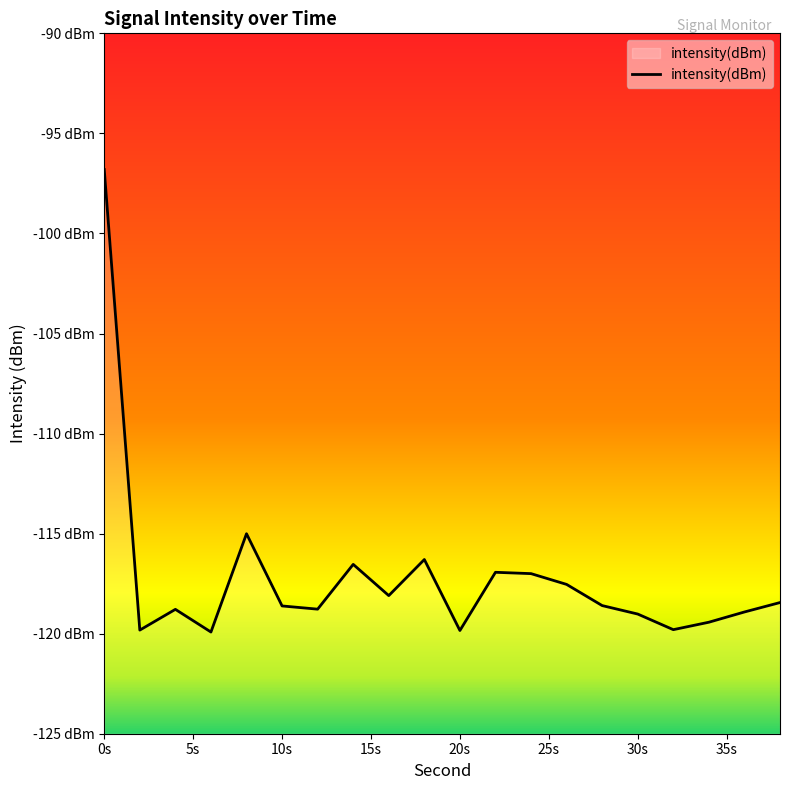

What is the average value?

-117.2